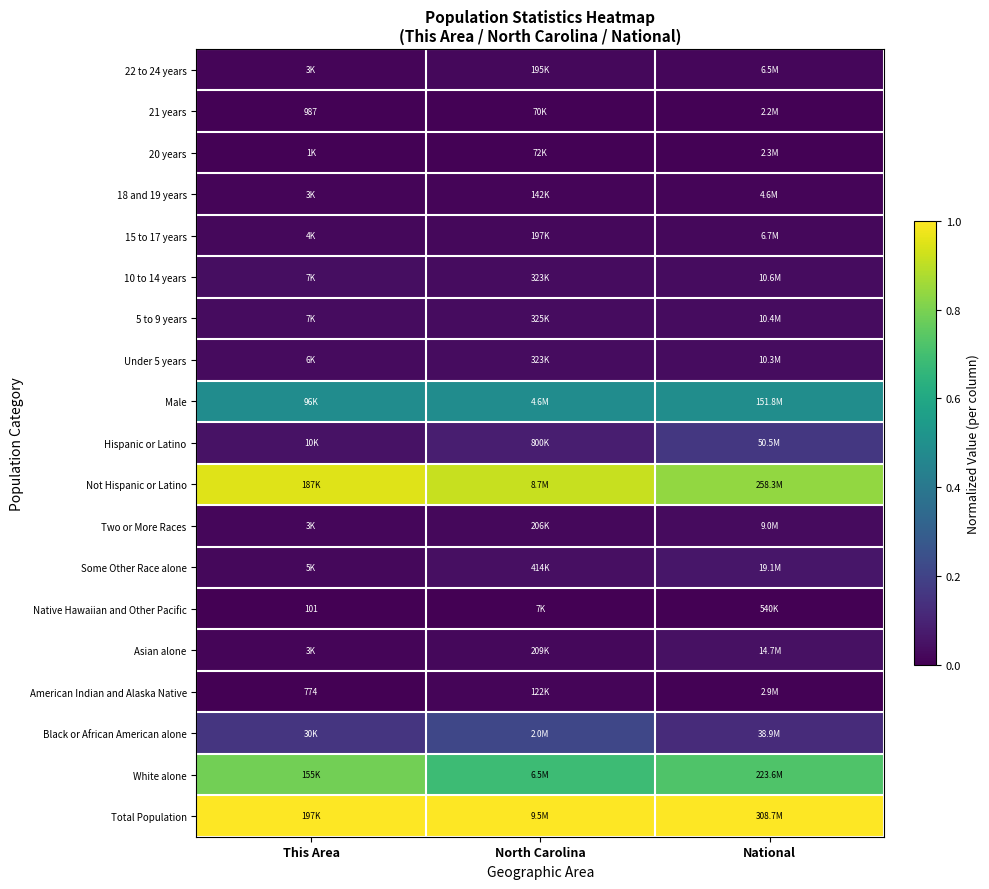

Count the Male values in the range 0 to 1.

3